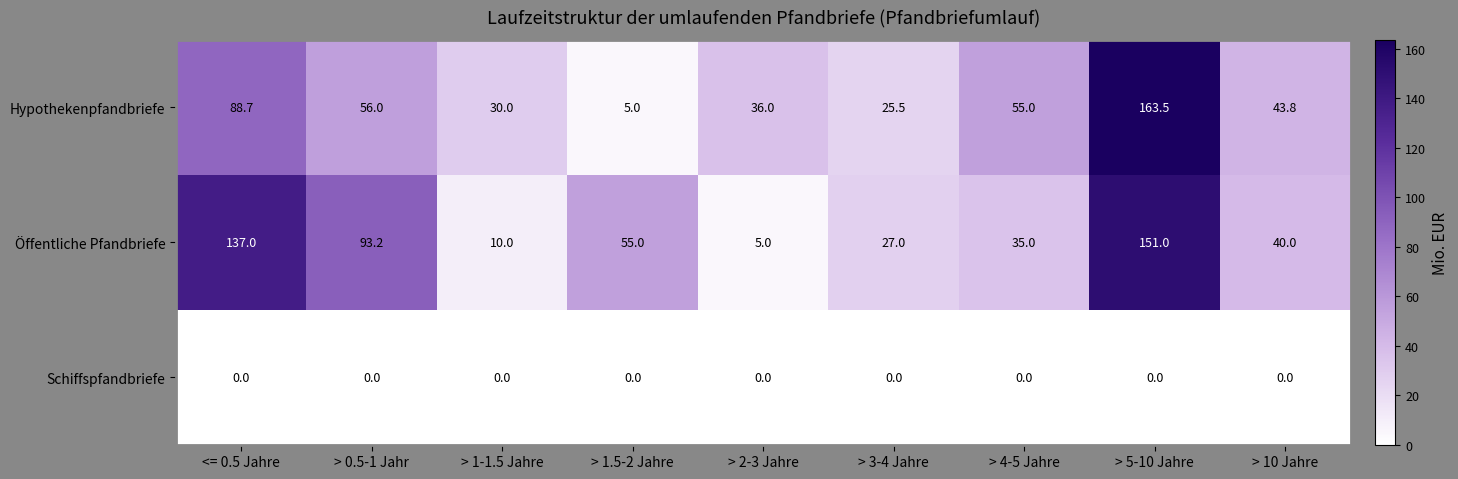

The value of Hypothekenpfandbriefe at > 1.5-2 Jahre is 2.4. True or false?

False